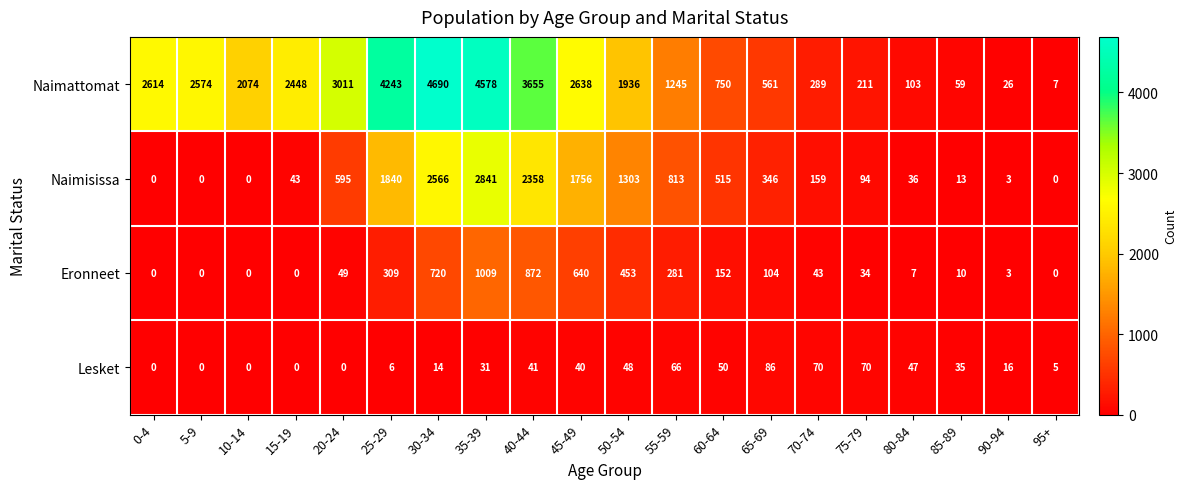

What is the difference between the Naimisissa values at 70-74 and 25-29?

1681